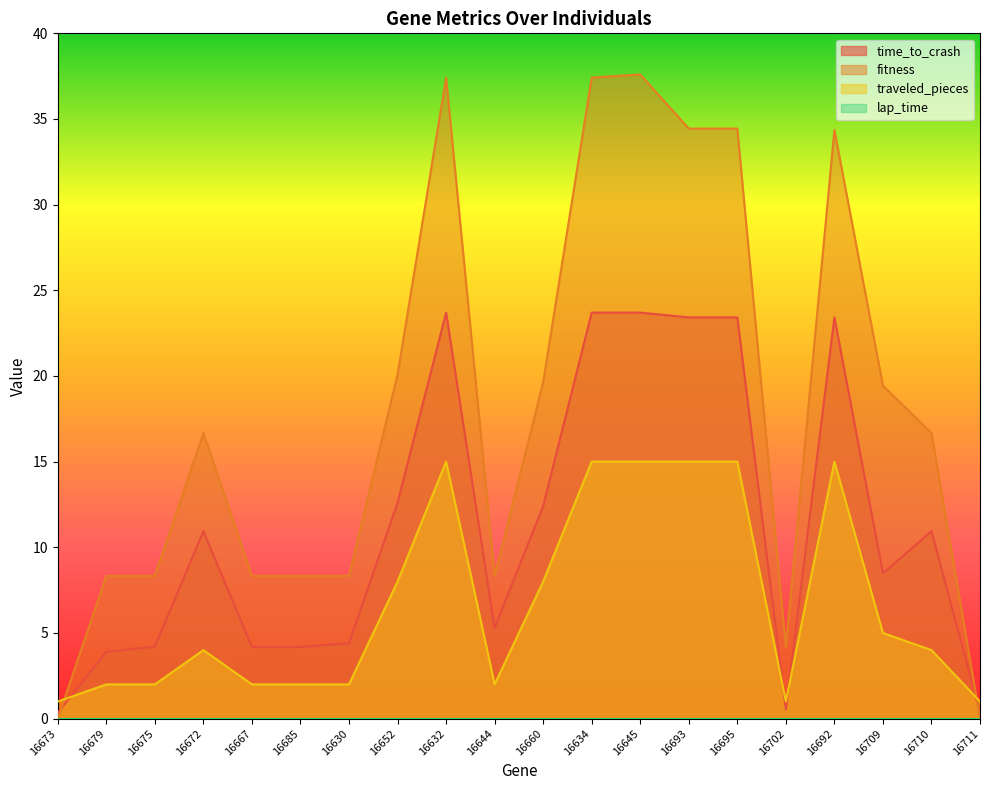

How many distinct data groups are displayed?

4